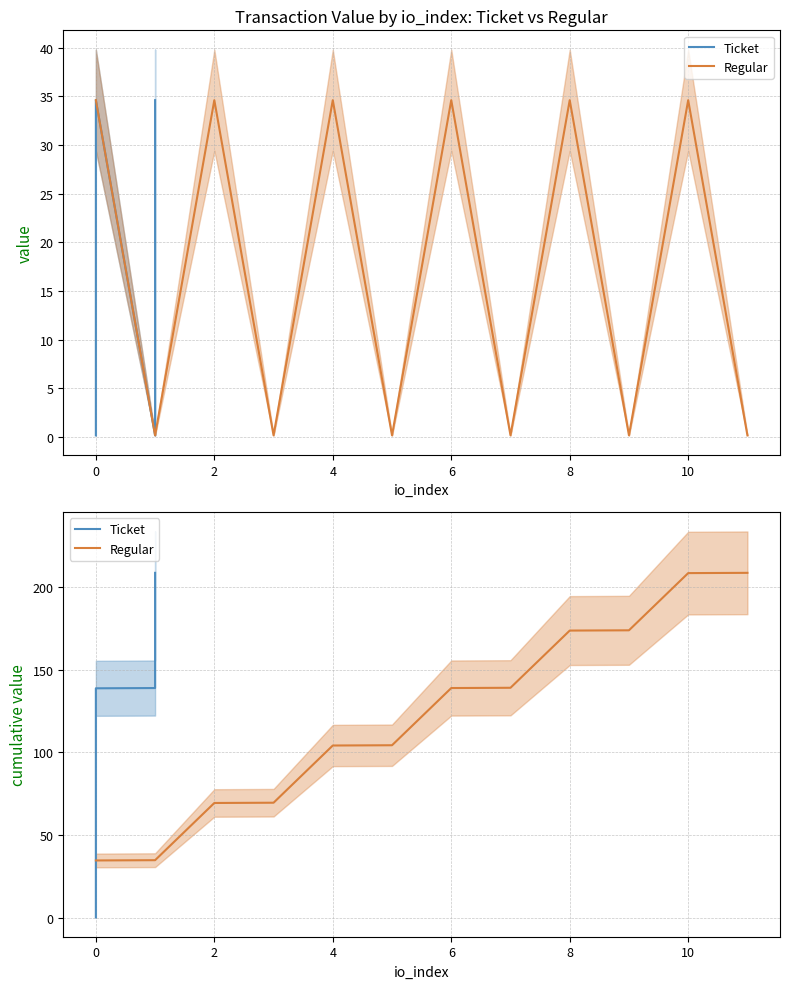

Does the chart display data point markers on the line(s)?

No